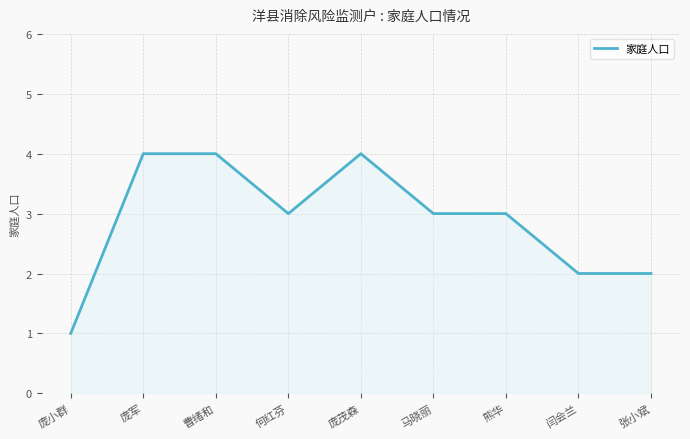

What position from the left is 庞小群?

1